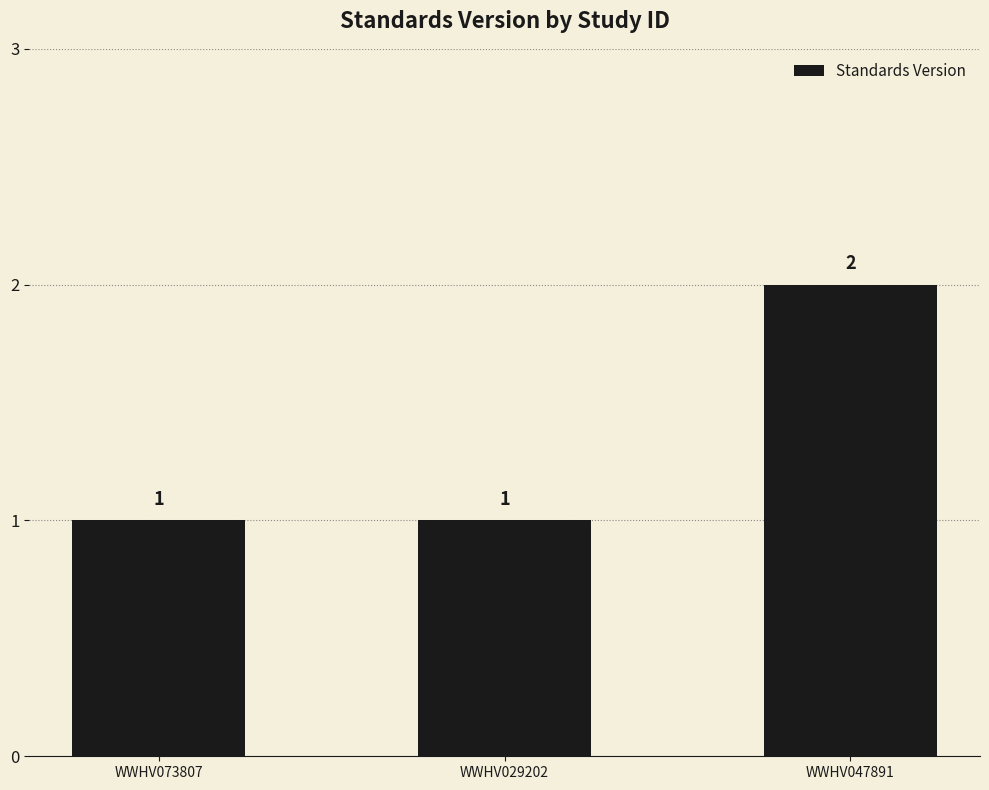

Reading left to right, transcribe all the data shown in this chart.

WWHV073807=1	WWHV029202=1	WWHV047891=2